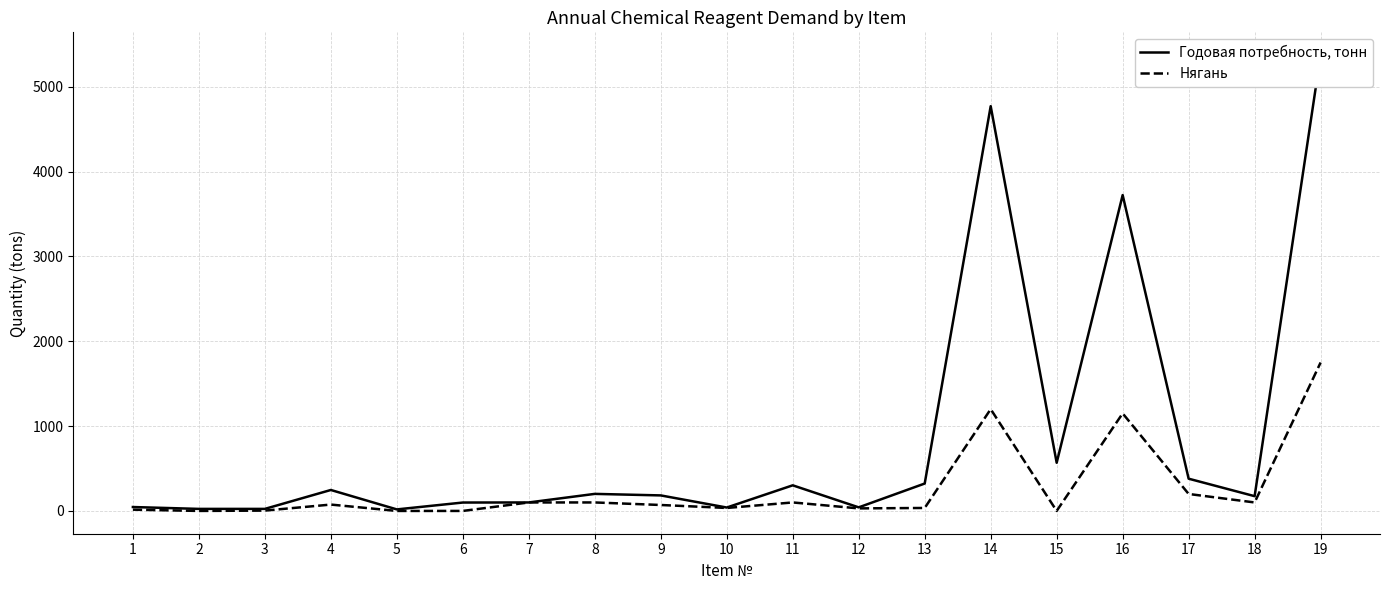

What is the value of the Годовая потребность, тонн point at the 4th from the left?

247